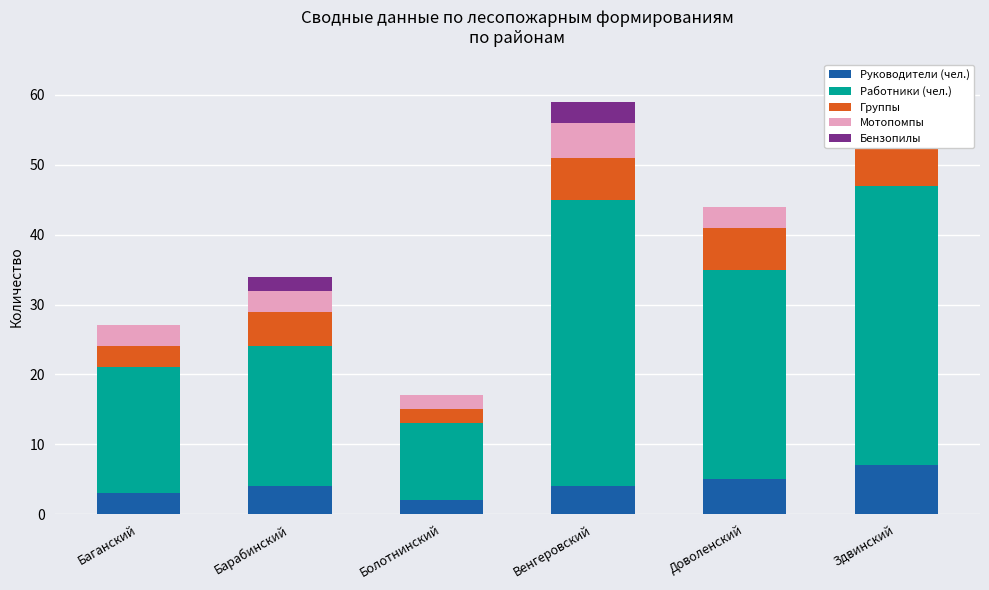

How many data points in Руководители (чел.) are less than 4?

2